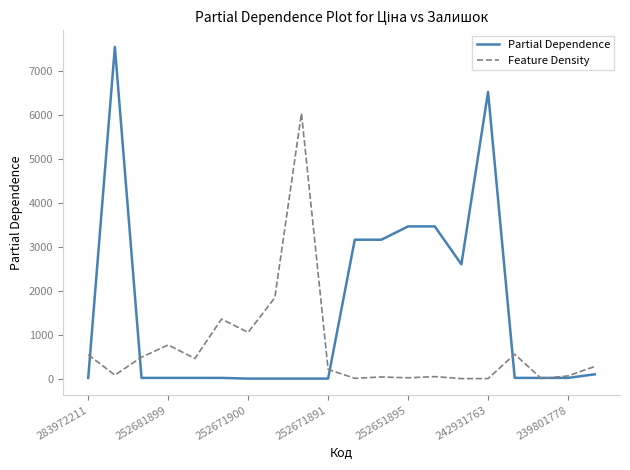

Does the chart have visible grid lines?

No